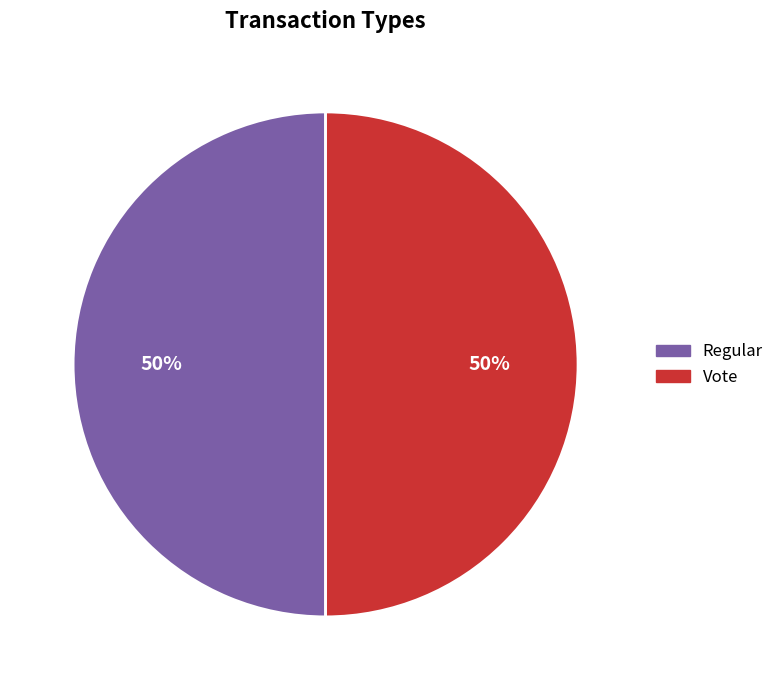

Is the sum of Vote and Regular greater than half?

Yes